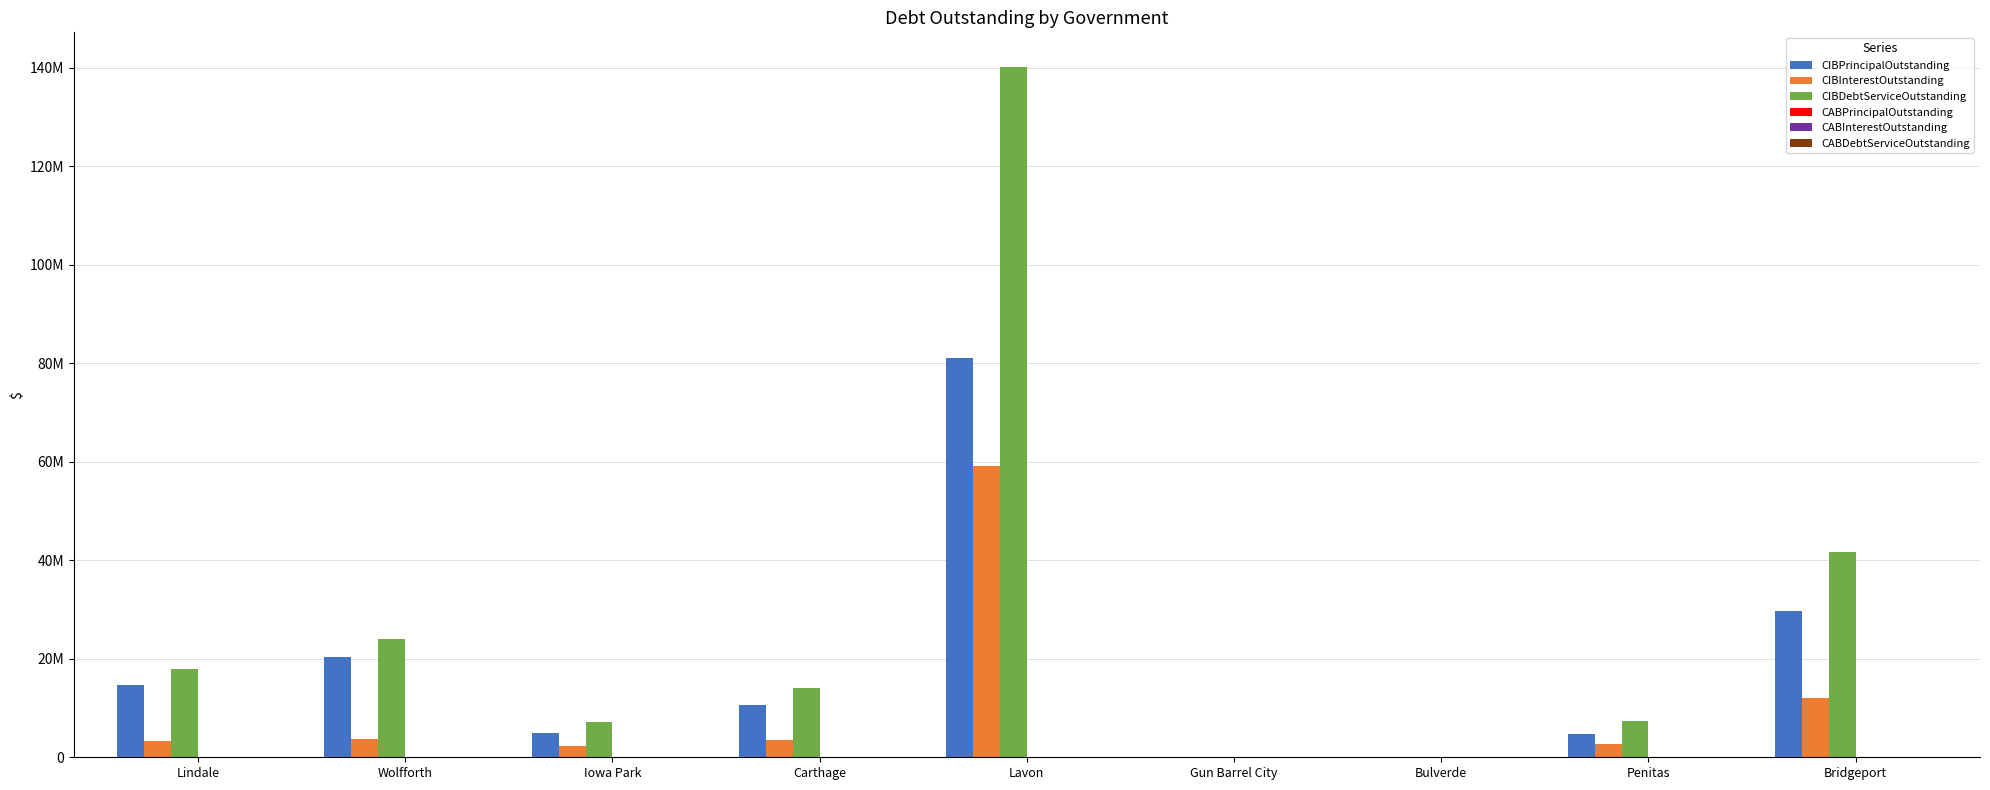

Which series has the largest total across all categories?

CIBDebtServiceOutstanding